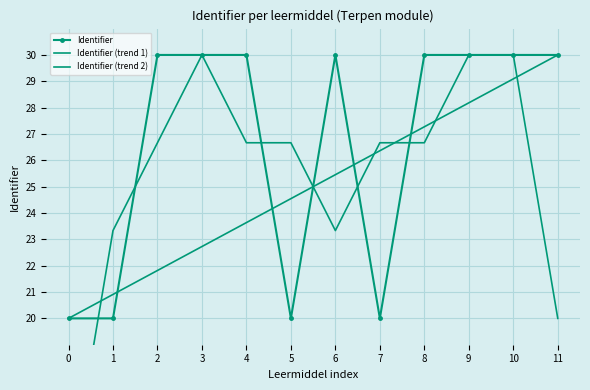

In Identifier (trend 1), how many points are lower than both neighbors (excluding endpoints)?

2